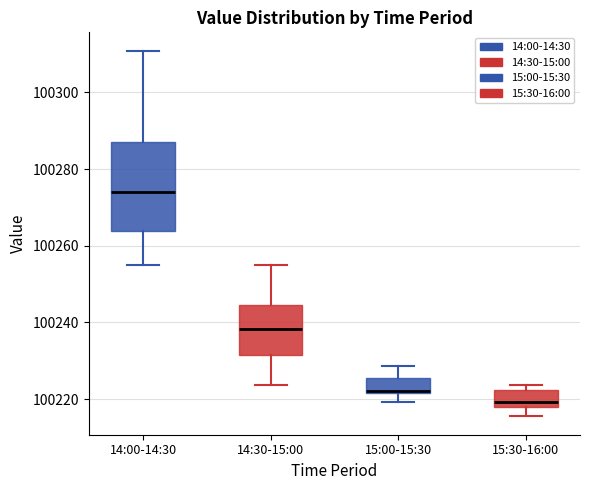

Reading left to right, read every box against the y-axis: the position of its median line, the range the box covers, and the ends of its whiskers. The values are not printed on the chart, so give them approximately, as read against the axis.

14:00-14:30: median 100274, box 100264 to 100288, whiskers 100256 to 100310
14:30-15:00: median 100238, box 100232 to 100244, whiskers 100224 to 100254
15:00-15:30: median 100222, box 100222 to 100226, whiskers 100220 to 100228
15:30-16:00: median 100220, box 100218 to 100222, whiskers 100216 to 100224